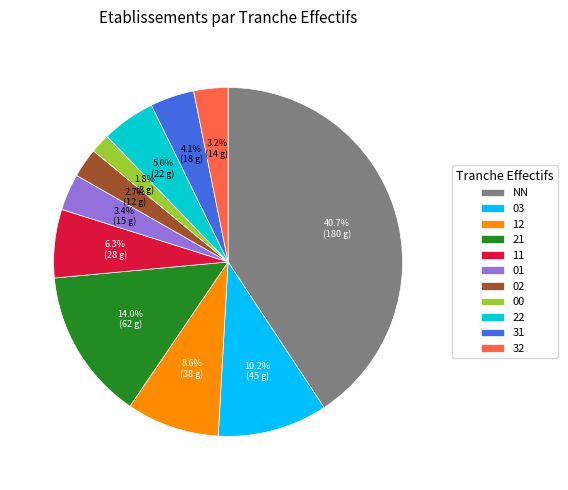

To the nearest percent, what portion does 31 represent?

4%